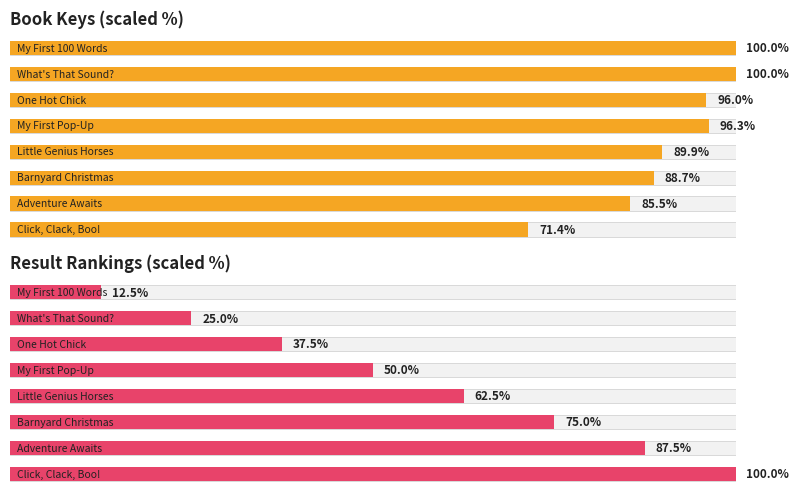

Which series has the largest total across all categories?

Key